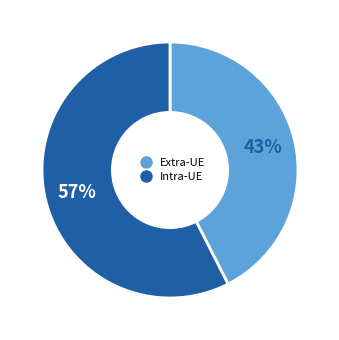

How many segments does this pie chart have?

2